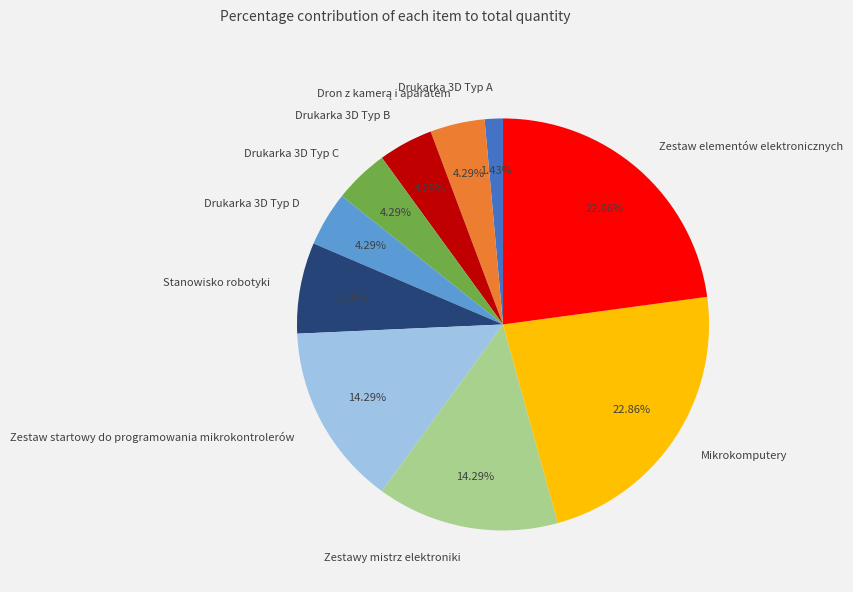

What is the smallest slice in the pie chart?

Drukarka 3D Typ A